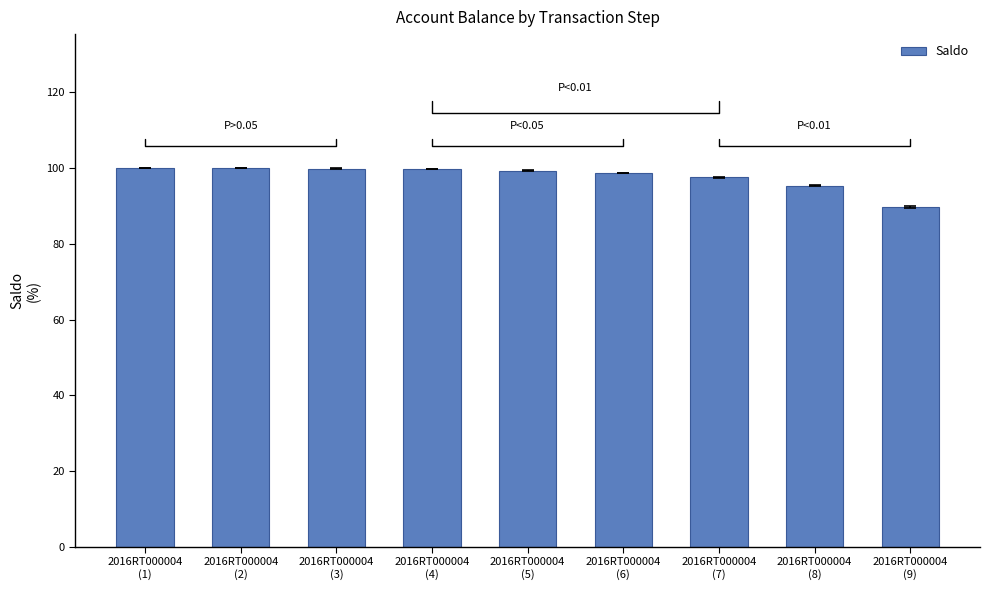

What is the greatest value displayed?

100.0